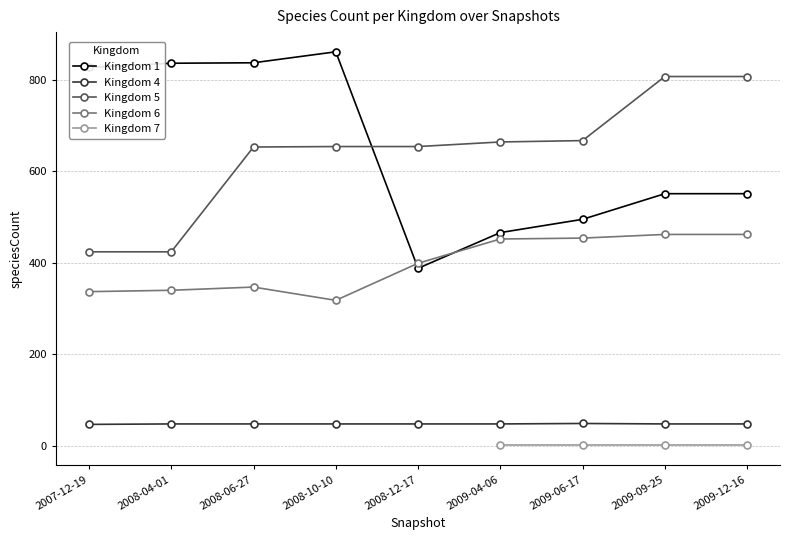

The value of Kingdom 6 at 2009-12-16 is 462. True or false?

True